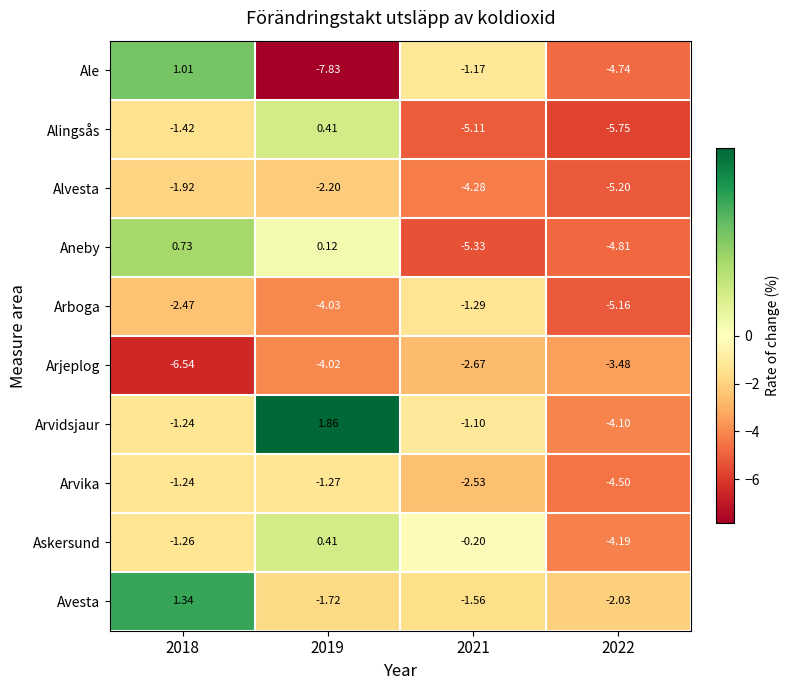

Which series has the largest total across all categories?

Avesta